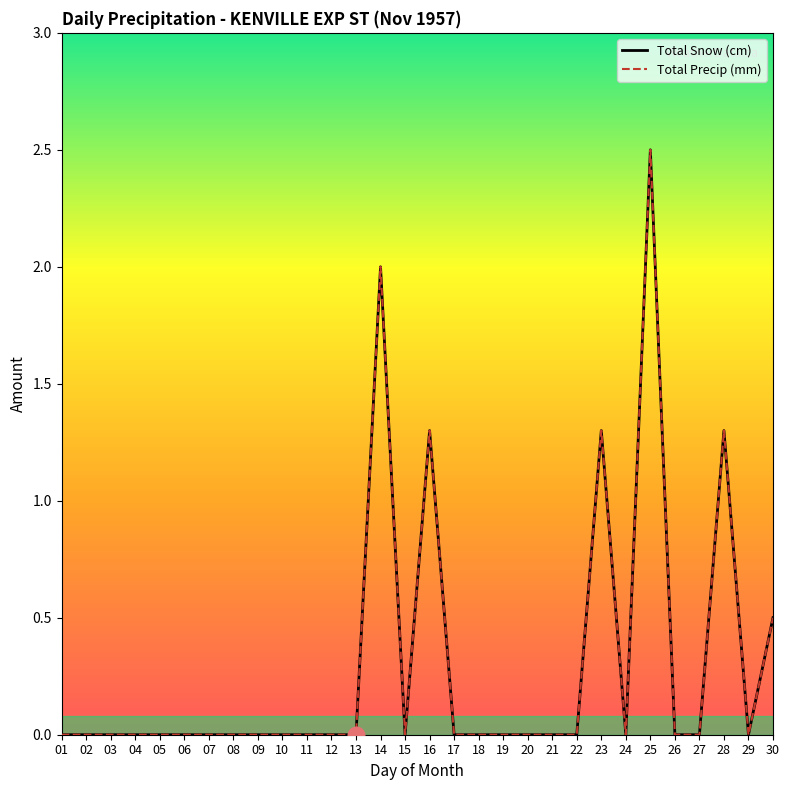

Is this an area chart (filled region under the line)?

No